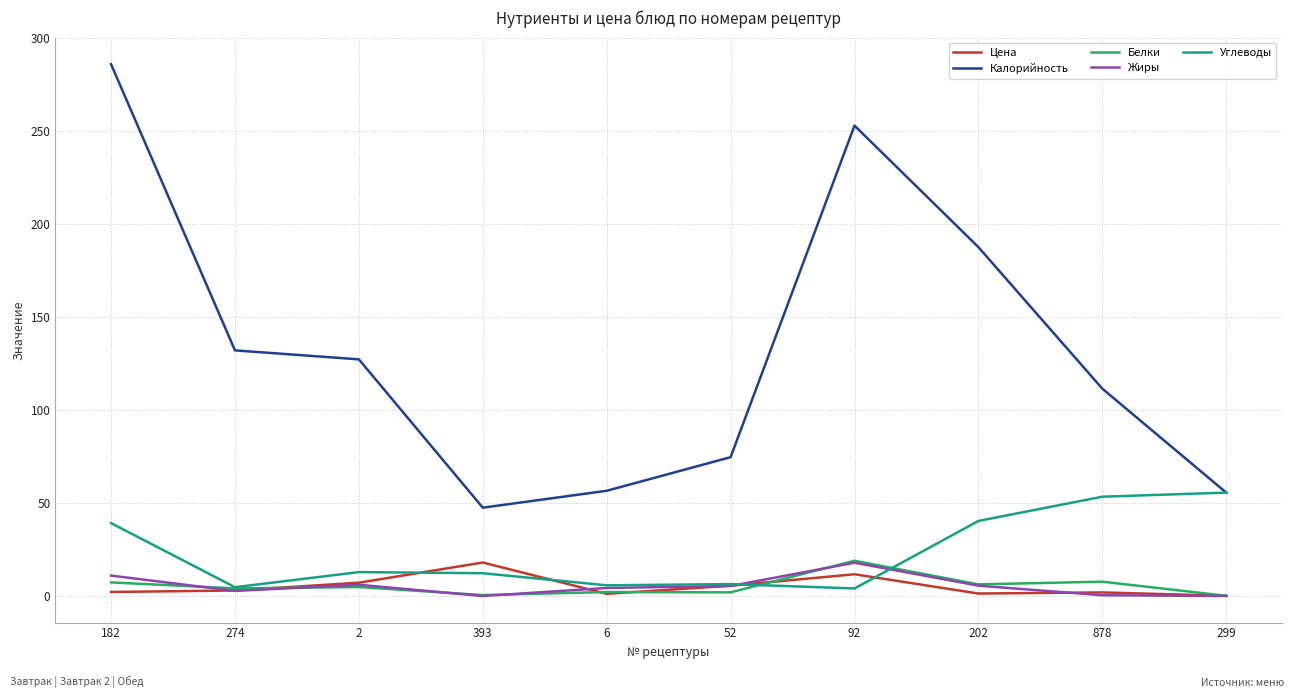

The Калорийность series shows 122.0 at 52. True or false?

False